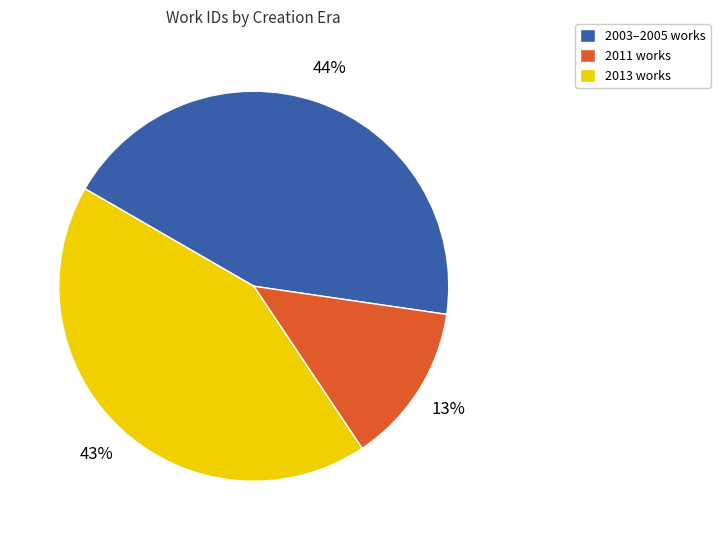

To the nearest percent, what is the difference between the largest and smallest slice percentages?

31%